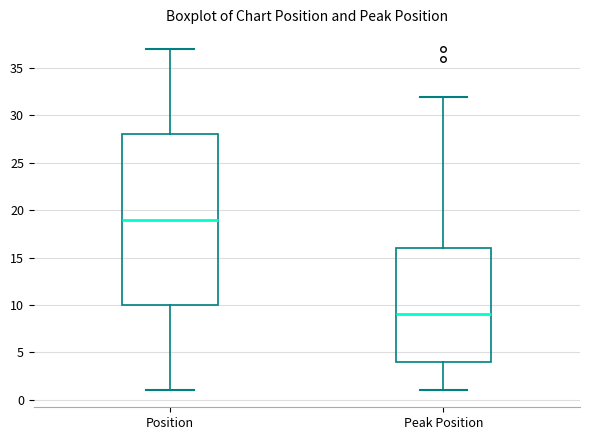

Which box is the tallest, from its lower edge to its upper edge?

Position